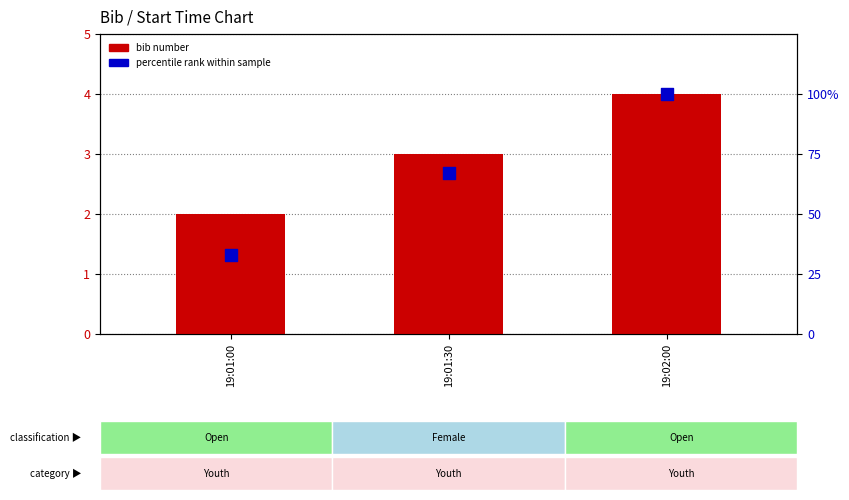

Which series has the widest spread of Y values?

percentile rank within sample